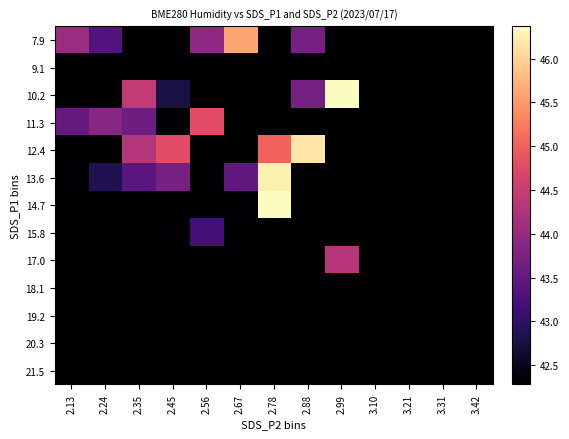

What is the difference between the highest and lowest values at 2.24?

1.6